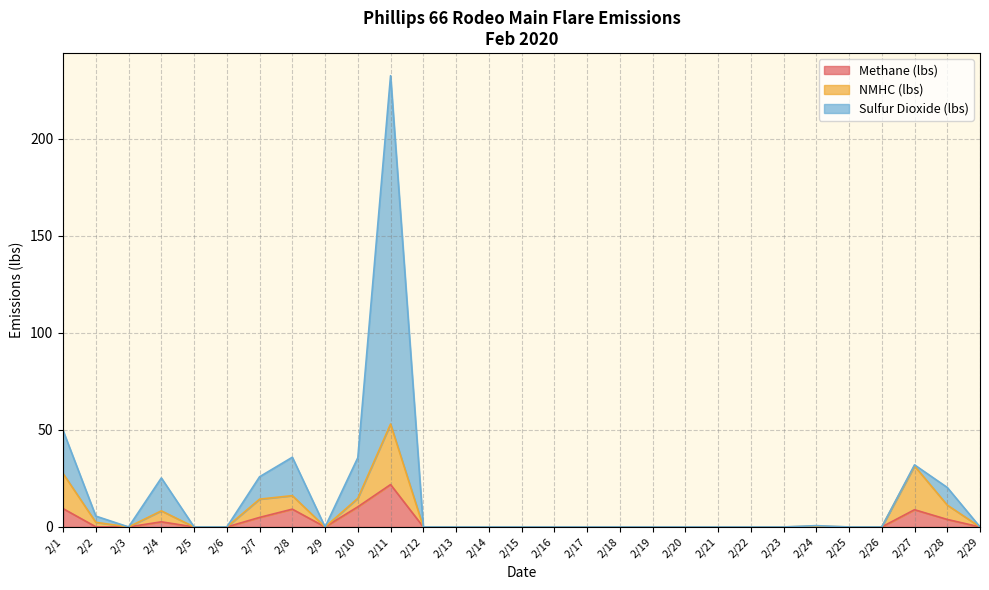

Which category has the lowest value in the Methane (lbs) series?

2/3